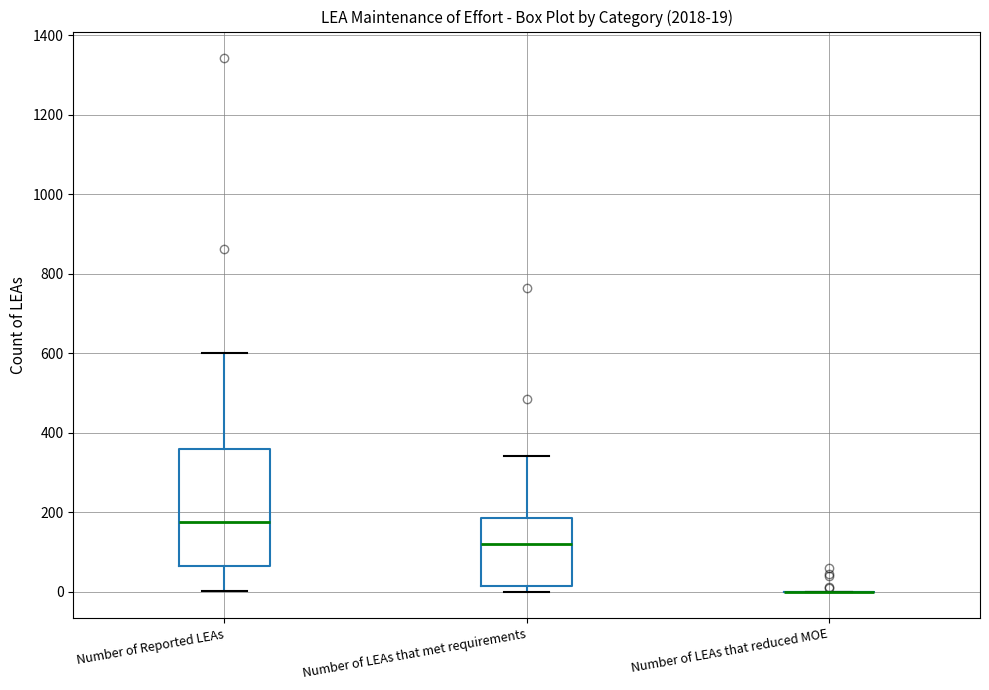

Comparing the boxes themselves (not the whiskers), which one is the tallest?

Number of Reported LEAs